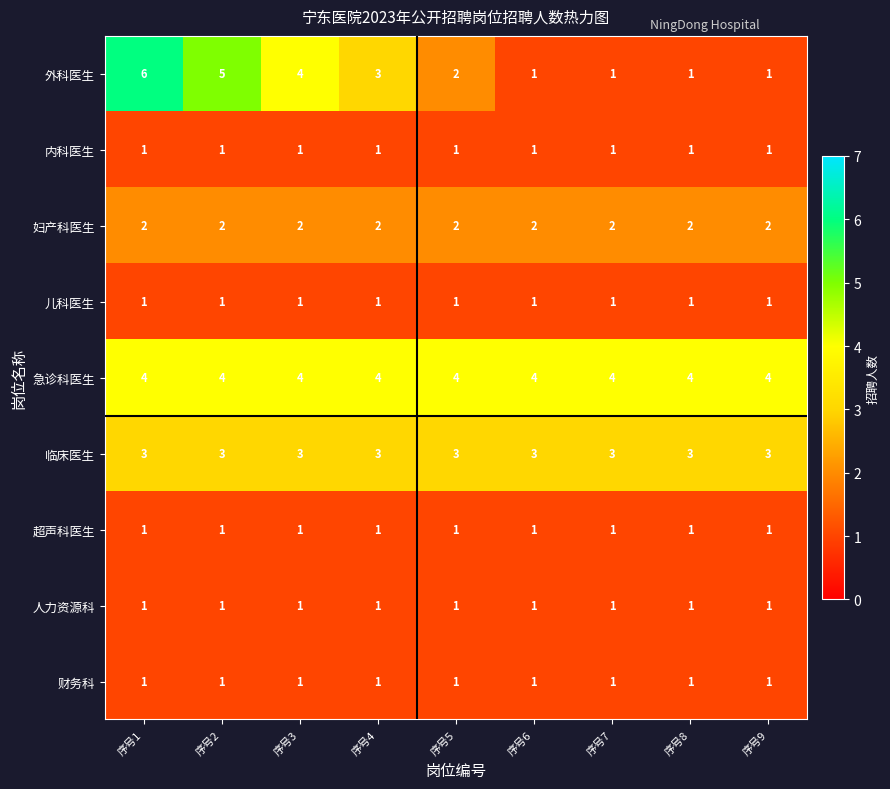

What is the maximum value shown in the chart?

6